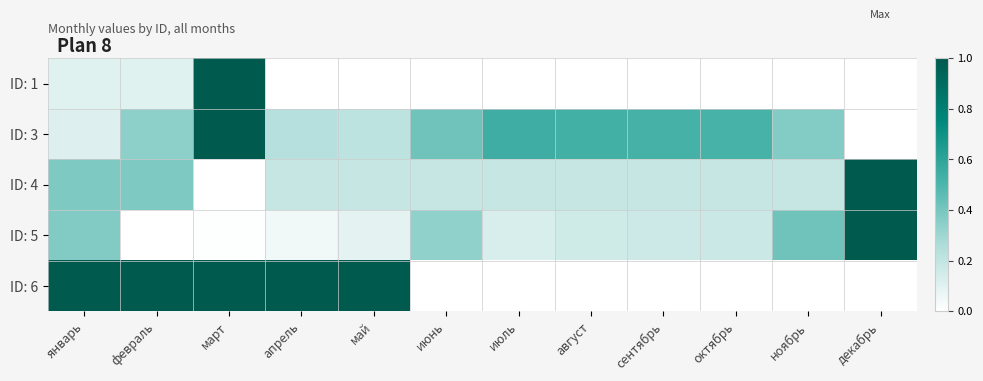

At how many categories does at least one series exceed 0?

12